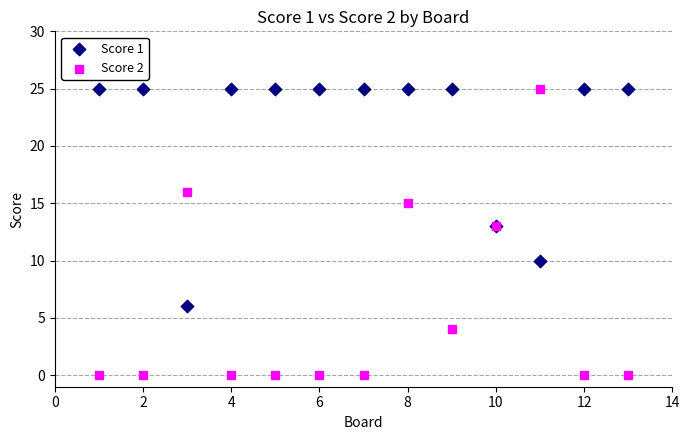

Which series reaches the minimum Y coordinate?

Score 2